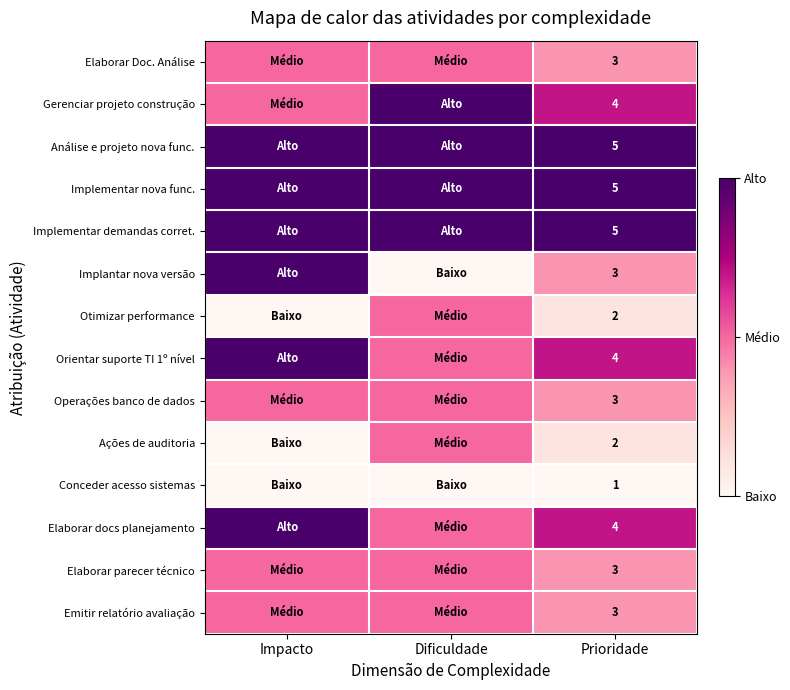

Is it true that Orientar suporte TI 1º nível equals 6 at Prioridade?

False